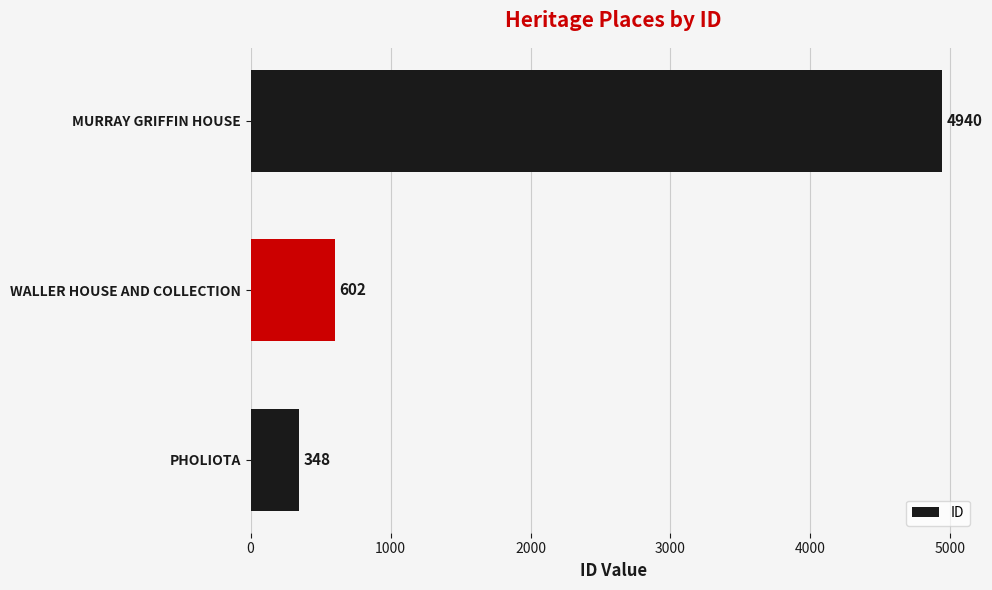

Which has a higher value, WALLER HOUSE AND COLLECTION or PHOLIOTA?

WALLER HOUSE AND COLLECTION